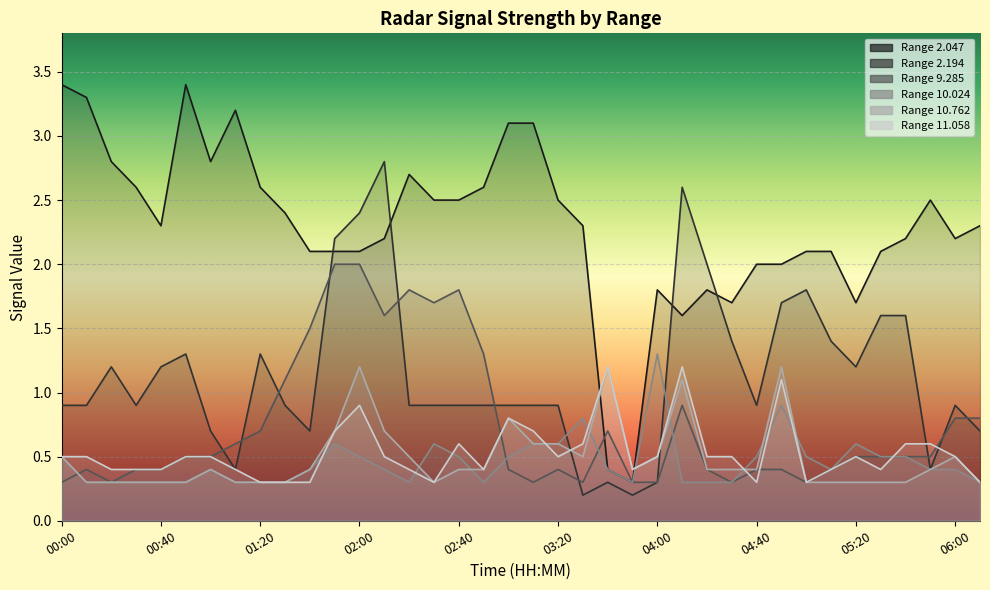

At which label is 9.285 closest to 1?

04:10